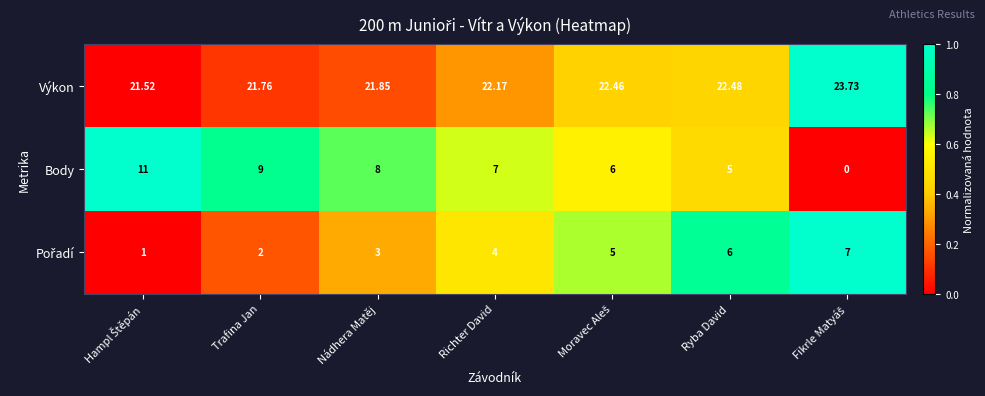

Where does the Výkon series first go above 22?

Richter David